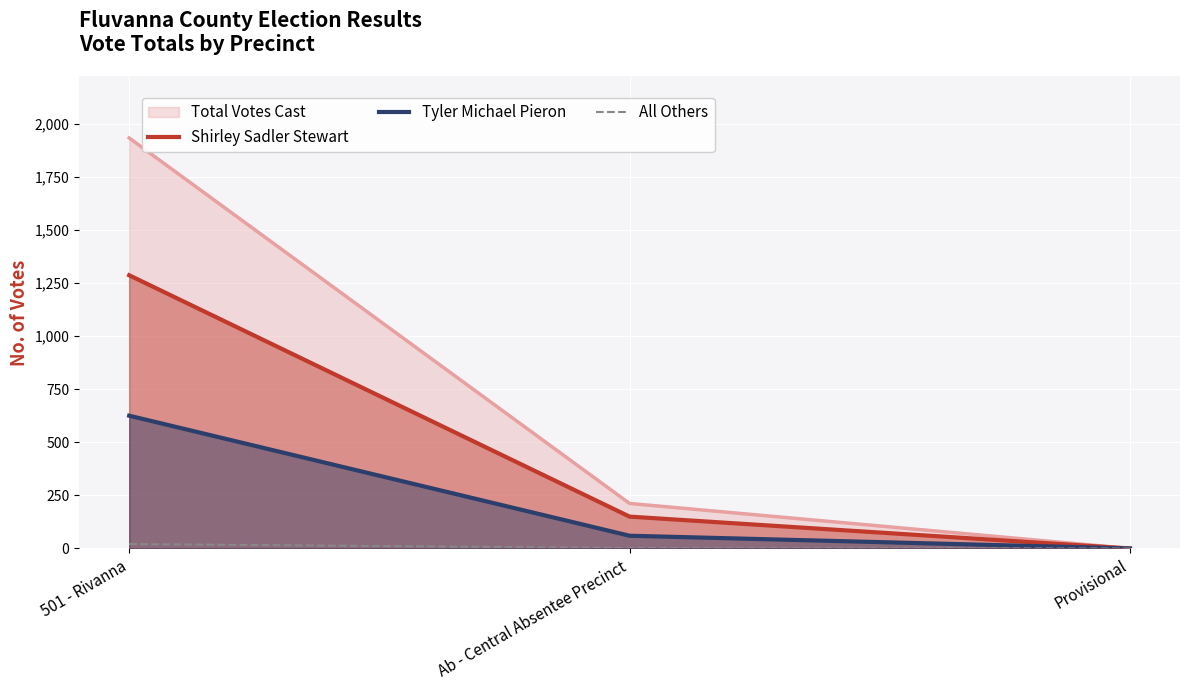

How many lines are shown in the chart?

4